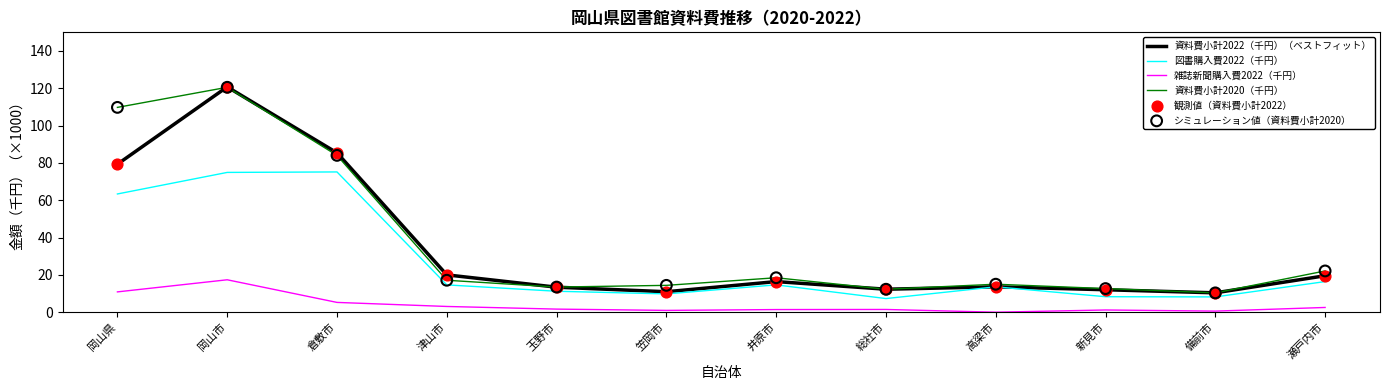

What is the total value across all series at 総社市?

33.4